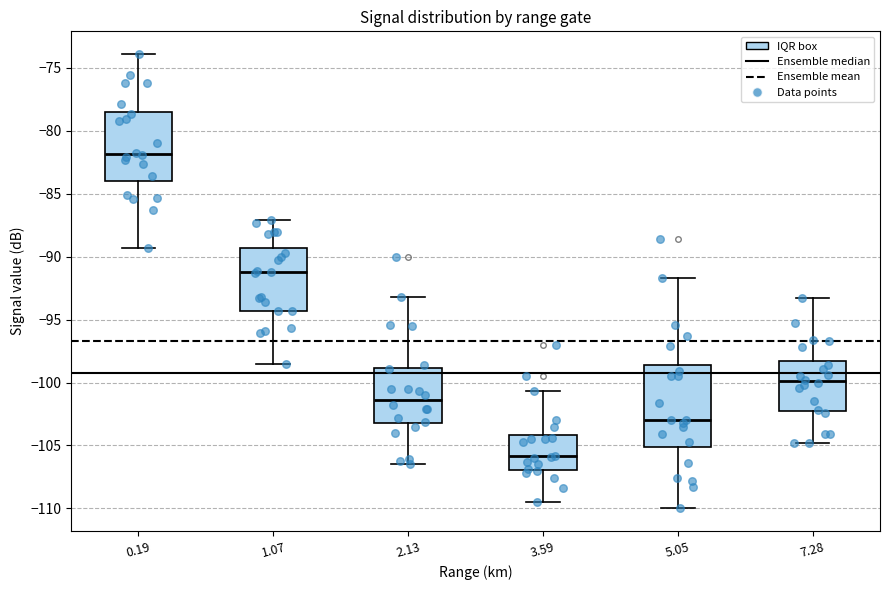

Which box is the tallest, from its lower edge to its upper edge?

5.05